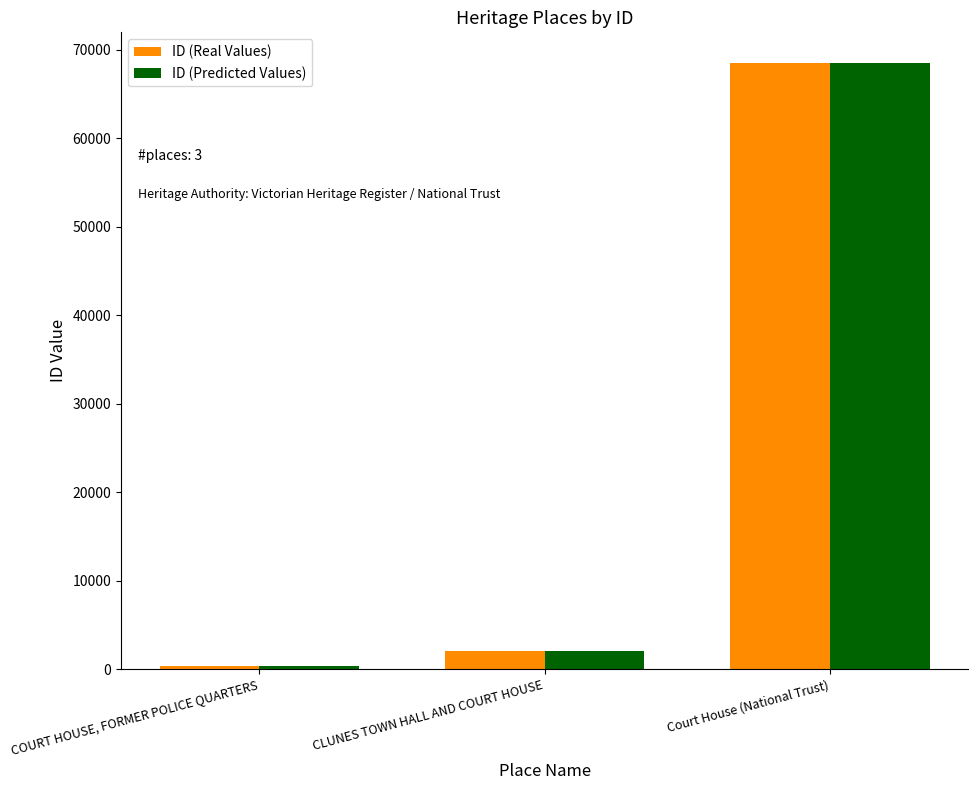

Is the value of ID (Real Values) at CLUNES TOWN HALL AND COURT HOUSE greater than the value of ID (Predicted Values) at Court House (National Trust)?

No